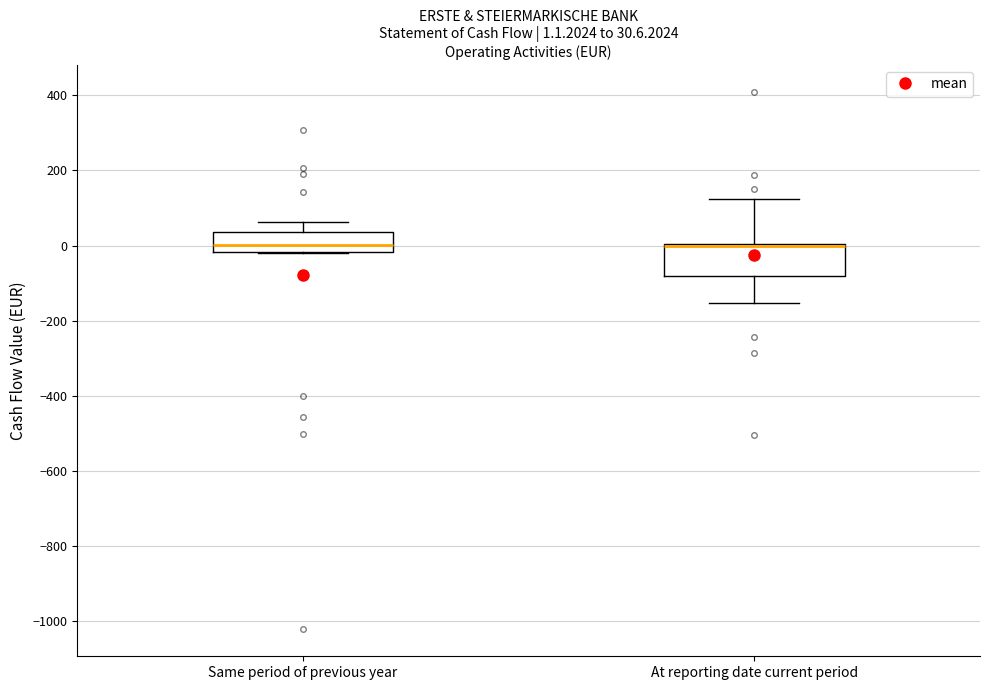

Which box is the tallest, from its lower edge to its upper edge?

At reporting date current period